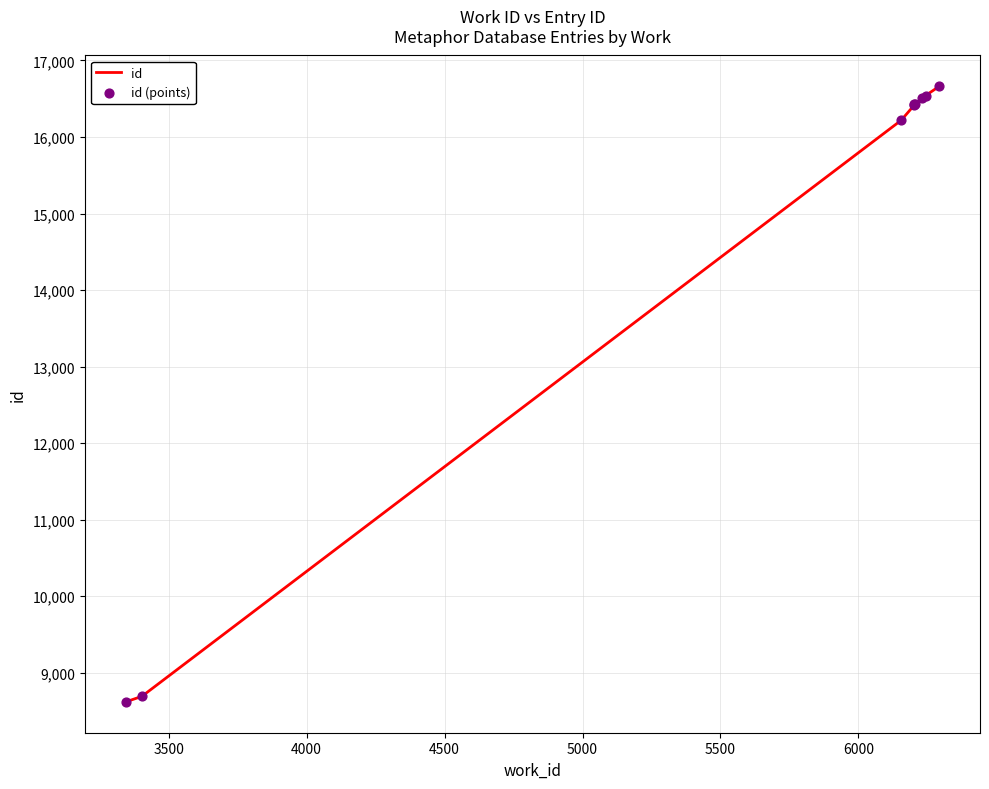

Which series contains the lowest Y value?

id